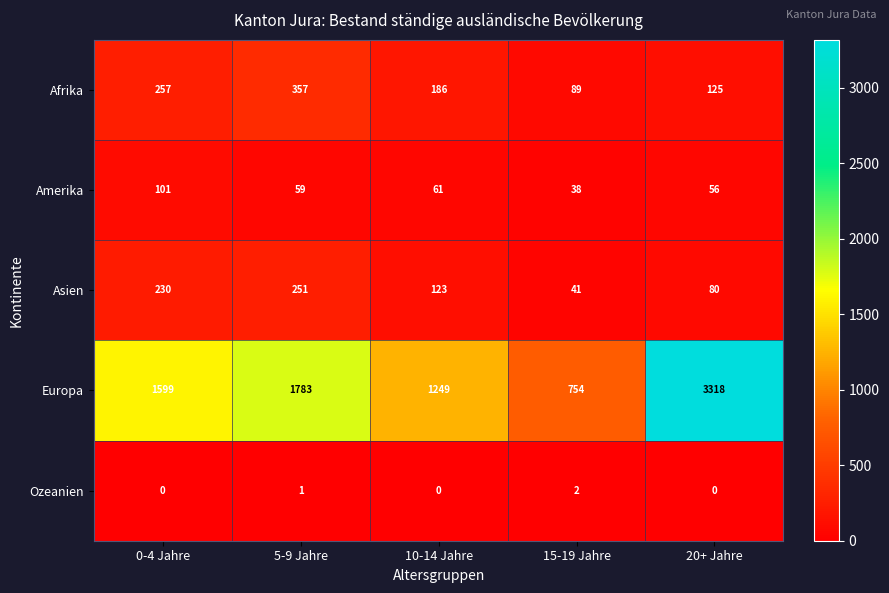

Read the Europa value at 5-9 Jahre, to the nearest 50.

1800